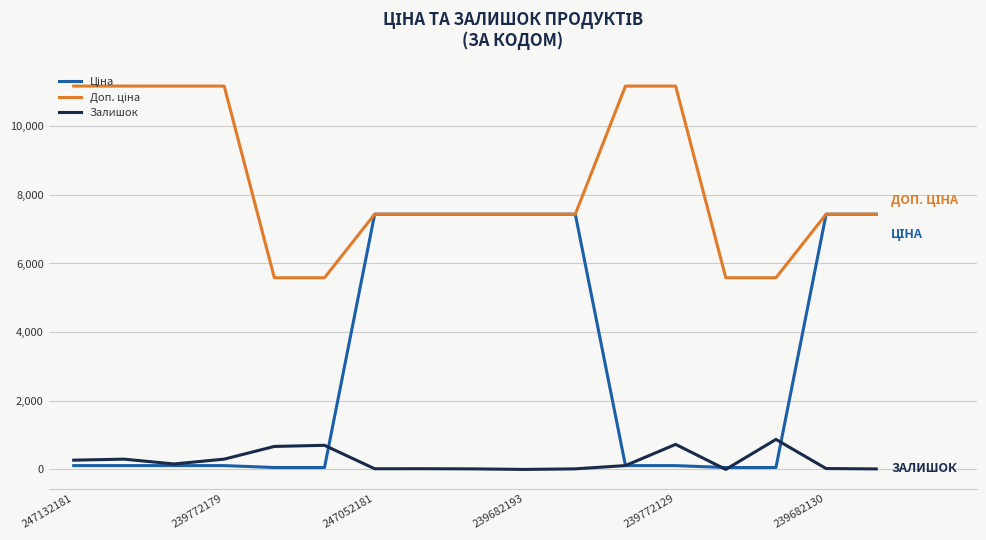

What is the maximum value for Залишок?

875.0